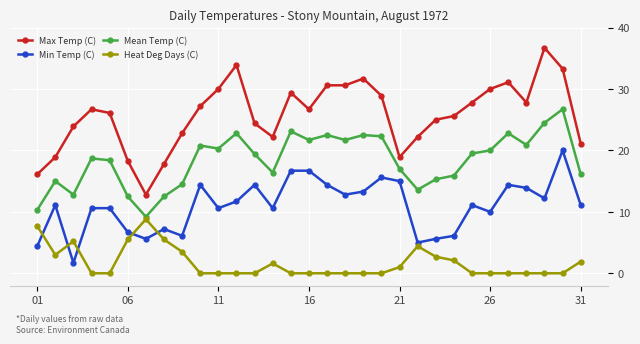

True or false: Max Temp (C) and Mean Temp (C) intersect in this chart.

False